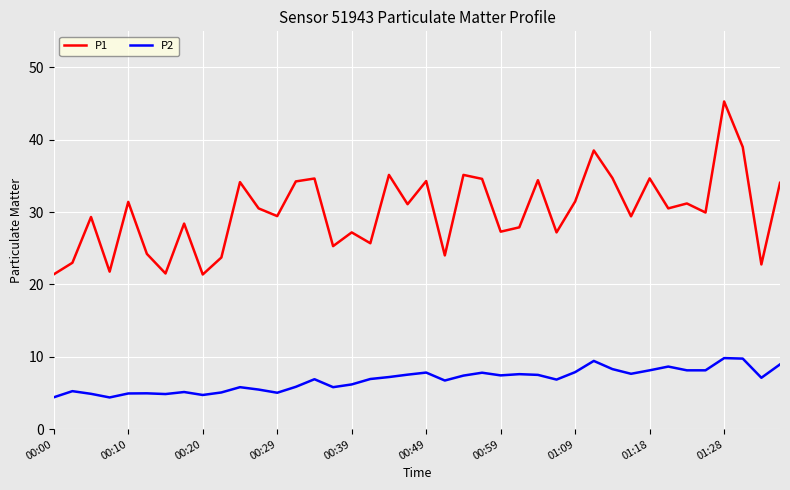

What is the minimum value shown in the chart?

4.4